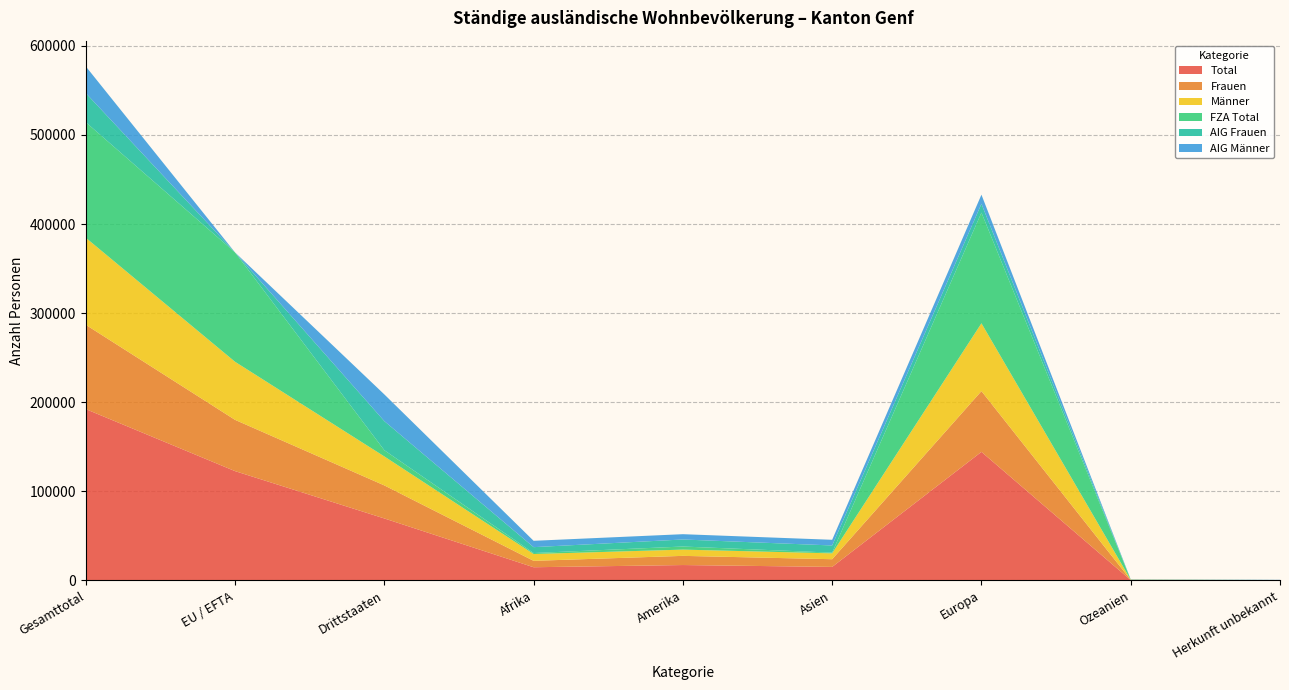

Reading left to right, what are all the values shown in this chart?

Total: 192323	122719	69604	14837	17312	15216	144320	413	225
Frauen: 94618	57540	37078	7203	10299	8641	68183	213	79
Männer: 97705	65179	32526	7634	7013	6575	76137	200	146
FZA Total: 129664	122705	6959	1104	3473	796	124214	75	2
AIG Frauen: 32651	3	32648	6605	7890	8047	9858	173	78
AIG Männer: 30008	11	29997	7128	5949	6373	10248	165	145